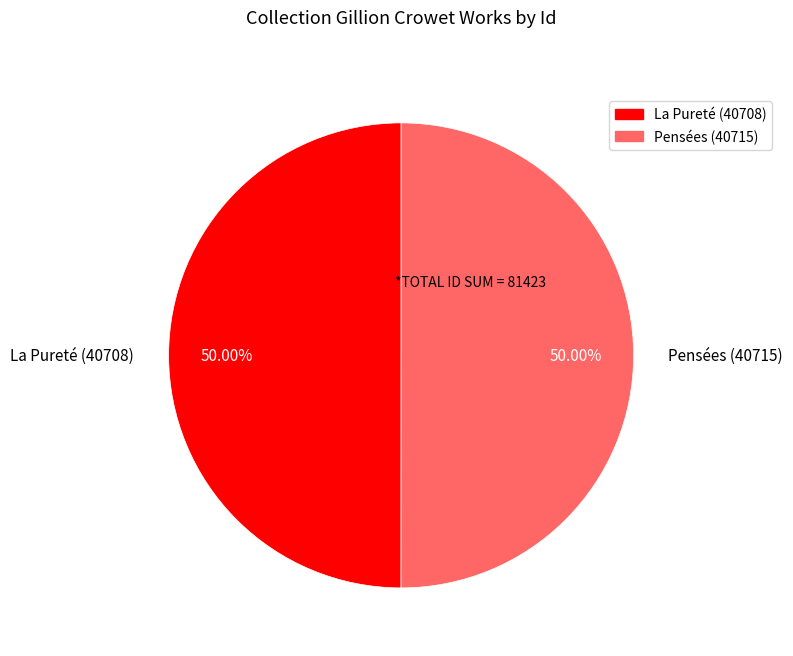

How many segments does this pie chart have?

2